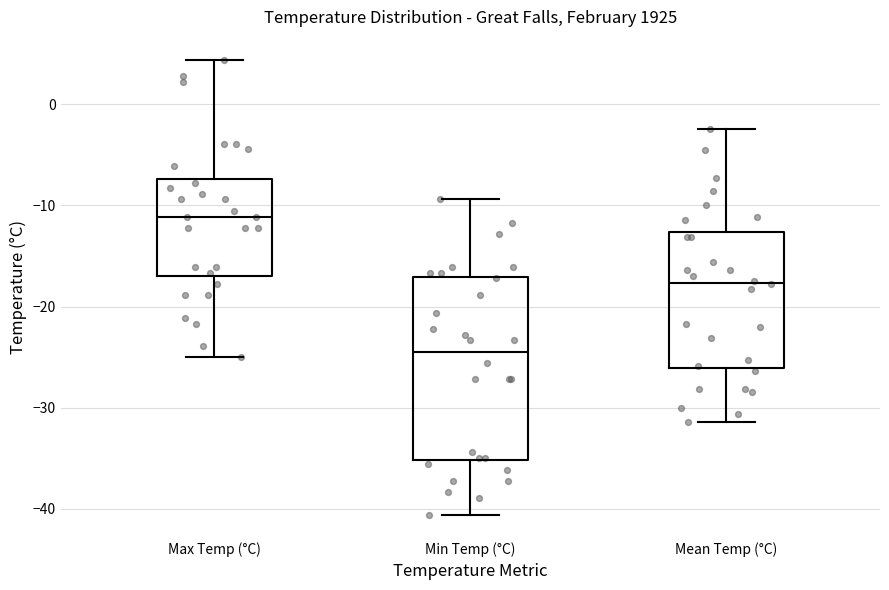

Reading left to right, transcribe this box plot: for each box, give where its median line is, the range the box spans, and where its two whiskers end, as read against the y-axis. The values are not printed on the chart, so give them approximately, as read against the axis.

Max Temp (°C): median -11, box -17 to -7, whiskers -25 to 4
Min Temp (°C): median -24, box -35 to -17, whiskers -41 to -9
Mean Temp (°C): median -18, box -26 to -13, whiskers -31 to -2